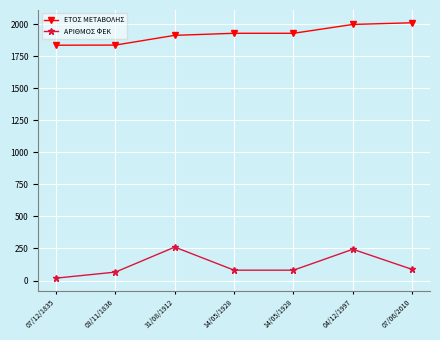

Where does the ΕΤΟΣ ΜΕΤΑΒΟΛΗΣ series first go above 1928?

04/12/1997